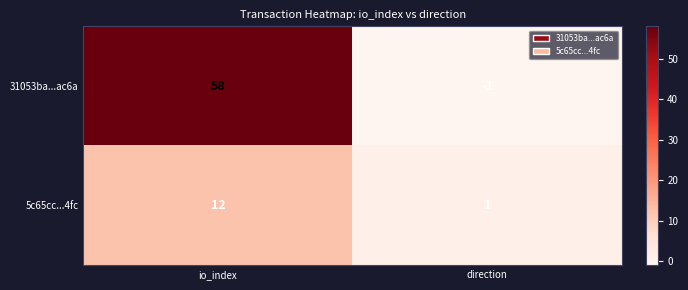

Between io_index and direction, which series saw the biggest shift?

31053ba...ac6a